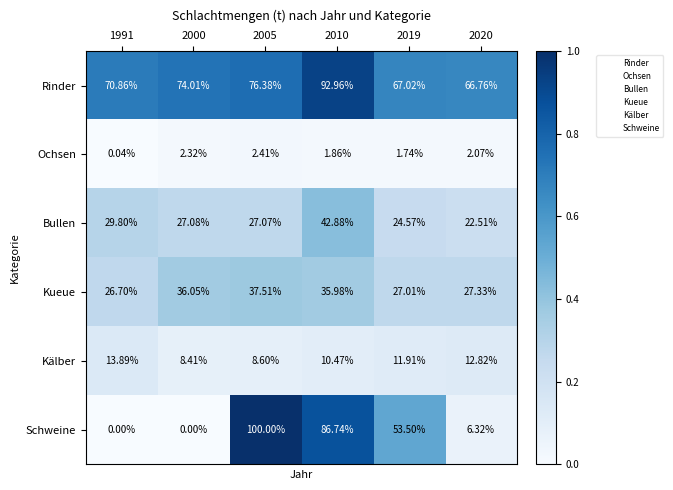

At how many categories does at least one series exceed 0?

6